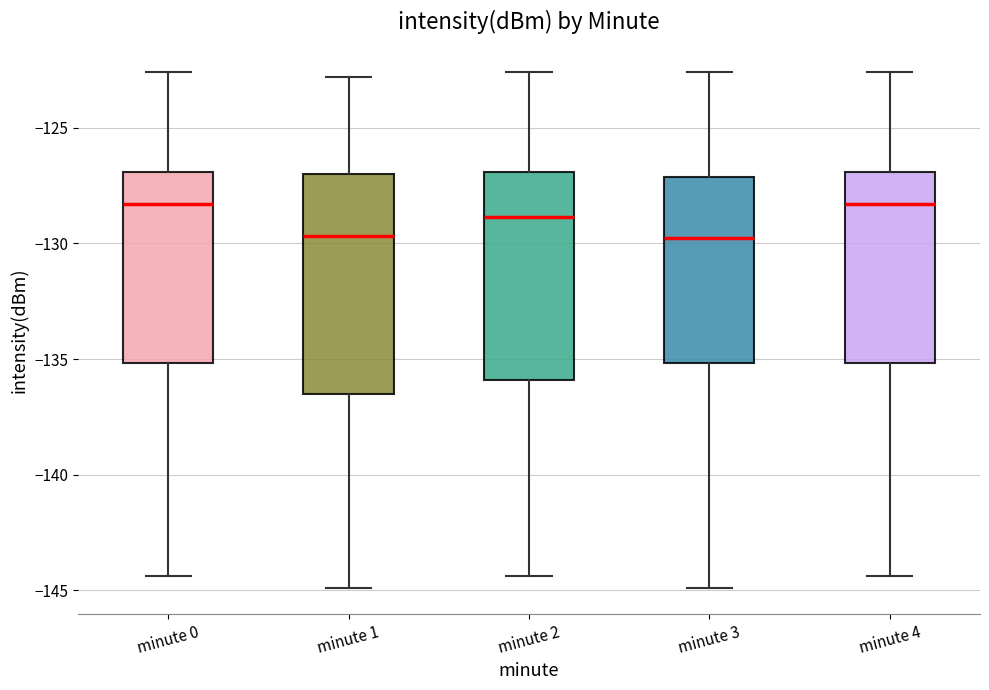

Where is the upper edge of the box for minute 3 on the y-axis? The values are not printed on the chart, so give them approximately, as read against the axis.

-127.0